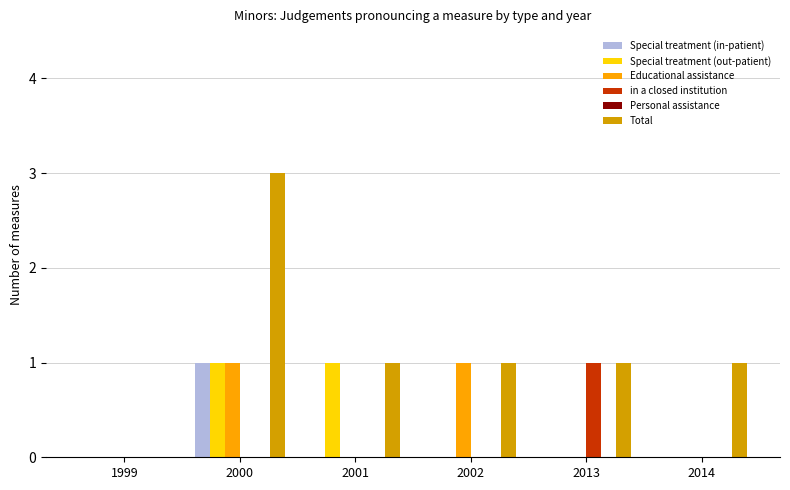

Reading right to left, what are all the values shown in this chart?

Special treatment (in-patient): 2014=0	2013=0	2002=0	2001=0	2000=1	1999=0
Special treatment (out-patient): 2014=0	2013=0	2002=0	2001=1	2000=1	1999=0
Educational assistance: 2014=0	2013=0	2002=1	2001=0	2000=1	1999=0
in a closed institution: 2014=0	2013=1	2002=0	2001=0	2000=0	1999=0
Total: 2014=1	2013=1	2002=1	2001=1	2000=3	1999=0